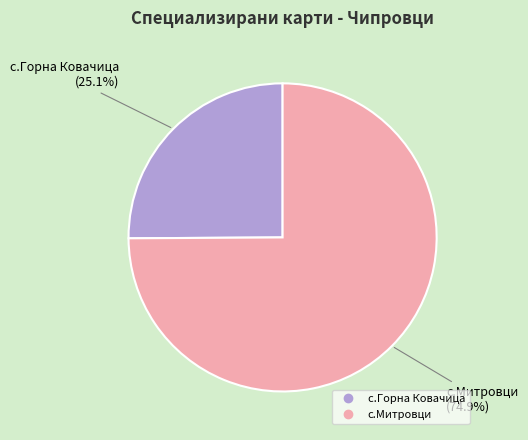

What portion of the pie excludes с.Горна Ковачица?

74.9%